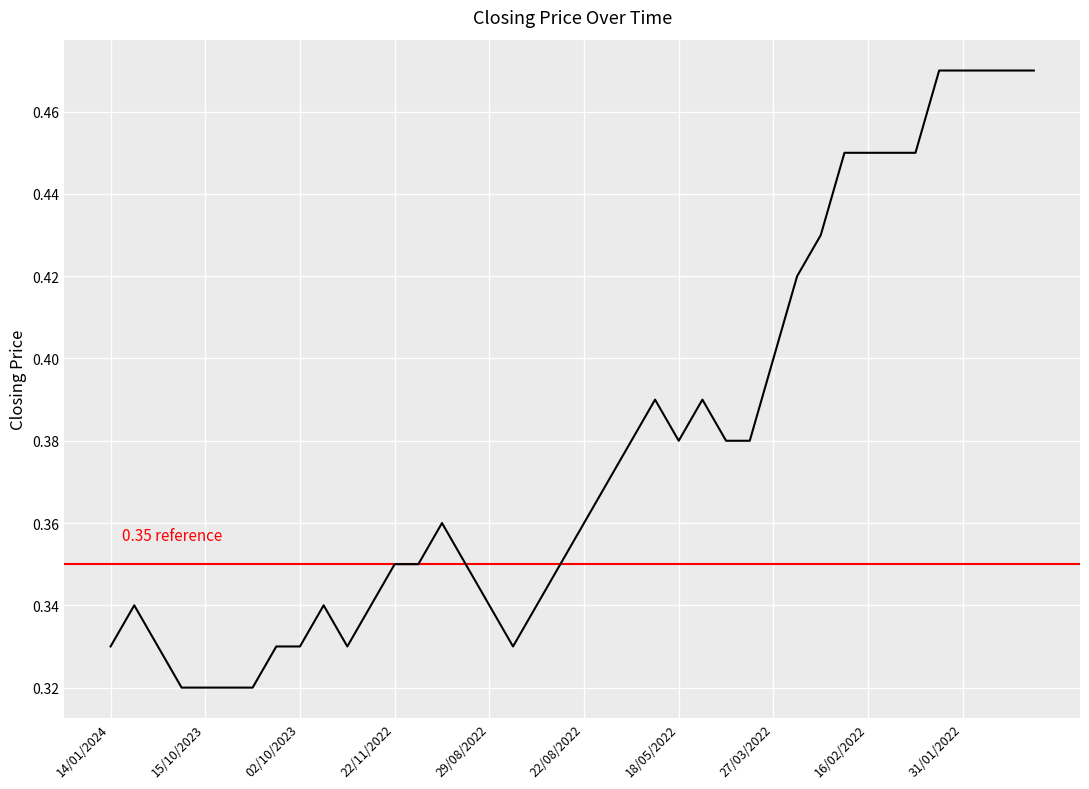

Which category has the lowest value across all series?

23/11/2023